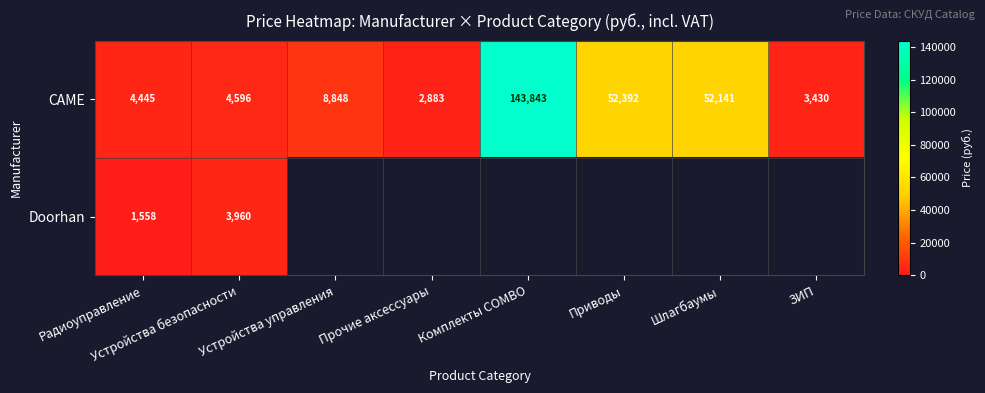

What is the maximum value for CAME?

143843.0